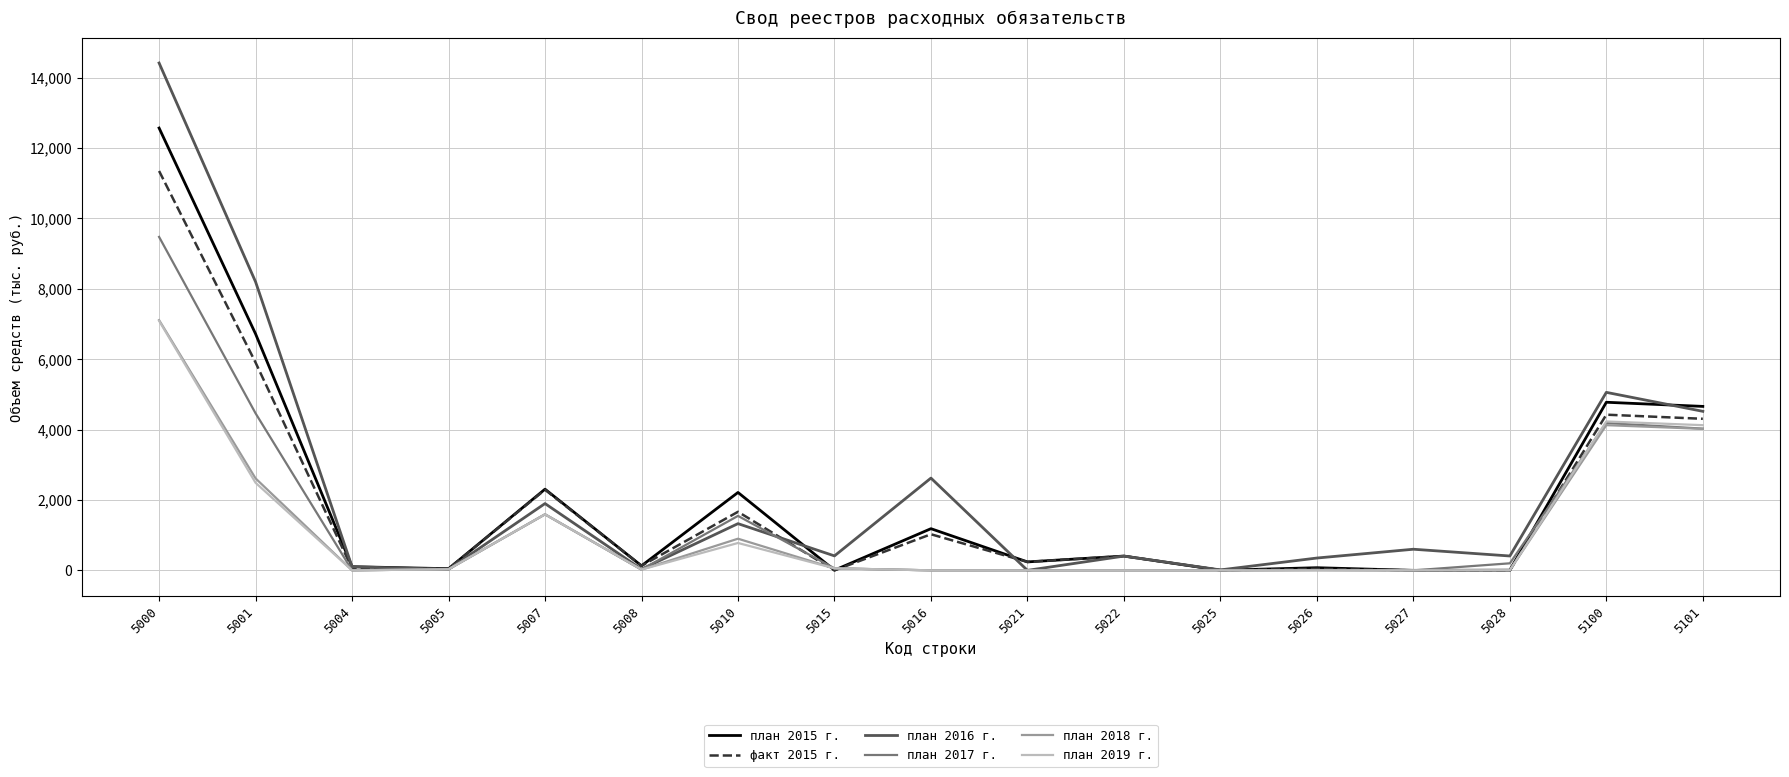

Which series has the largest range (max minus min)?

план 2016 г.